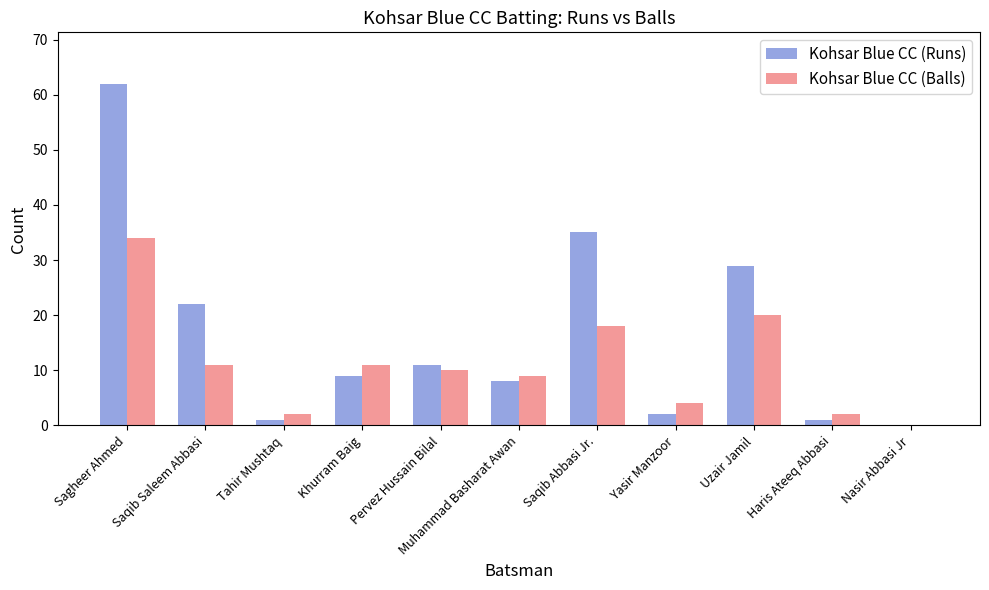

At which category is the sum across all series the highest?

Sagheer Ahmed